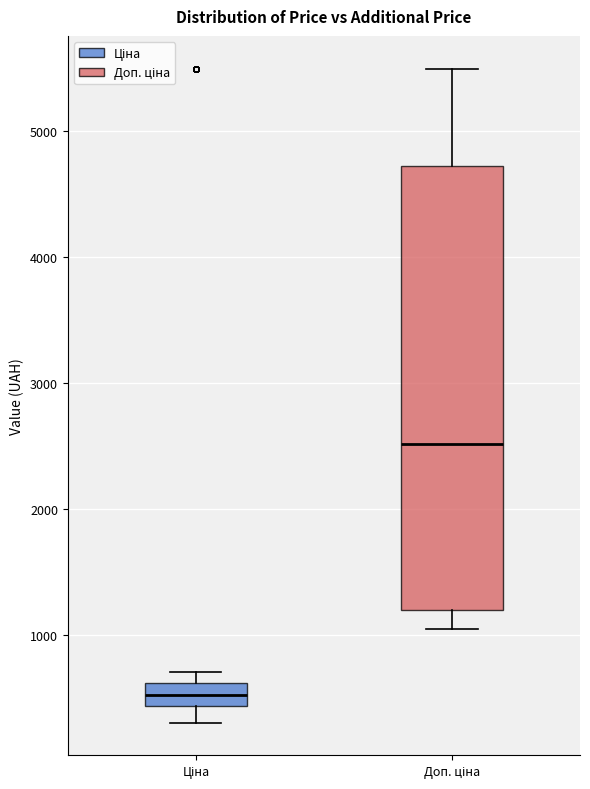

Comparing the boxes themselves (not the whiskers), which one is the tallest?

Доп. ціна